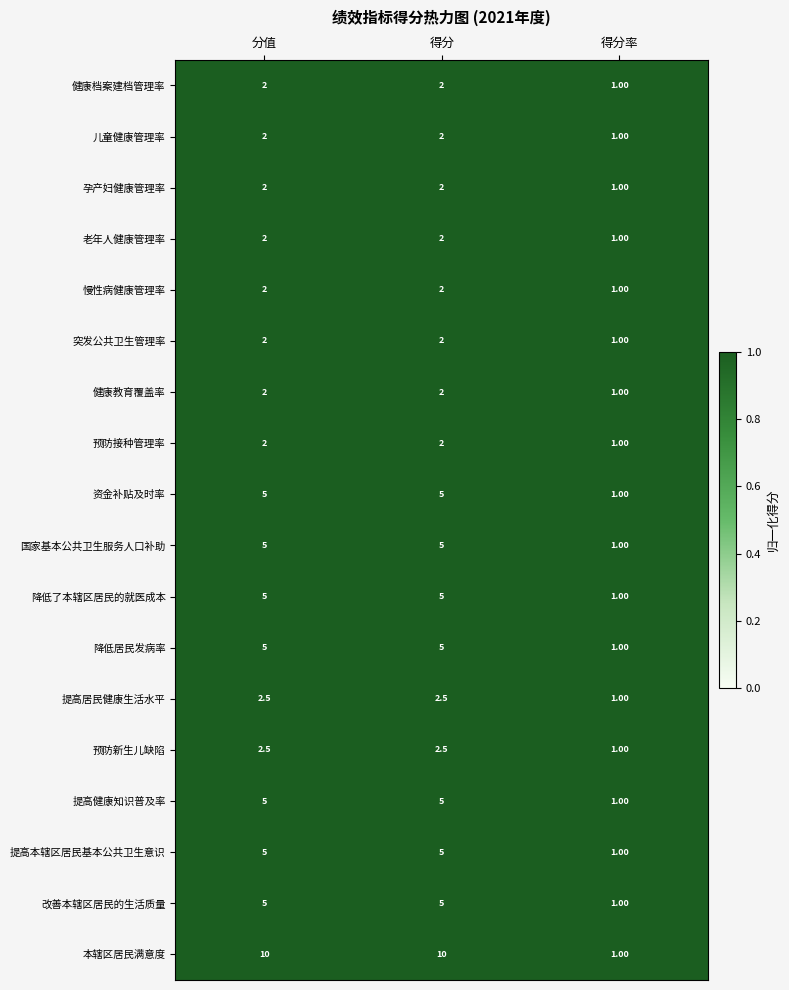

What is the total value across all series at 得分率?

18.0